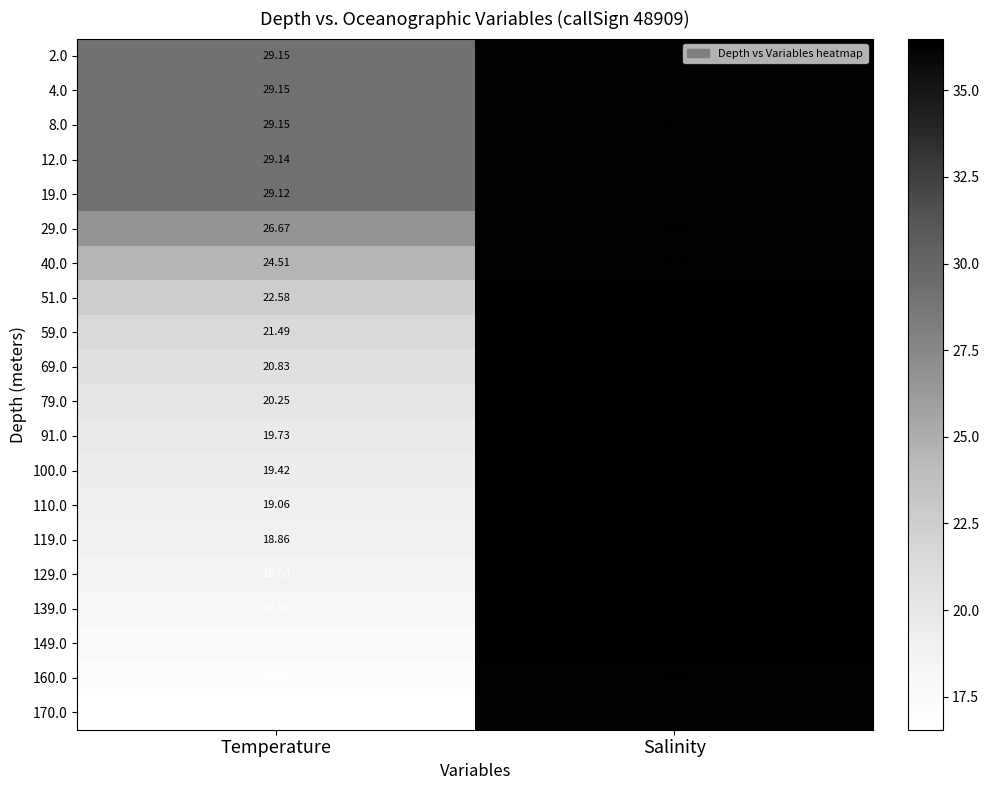

Which category has the highest value across all series?

Salinity